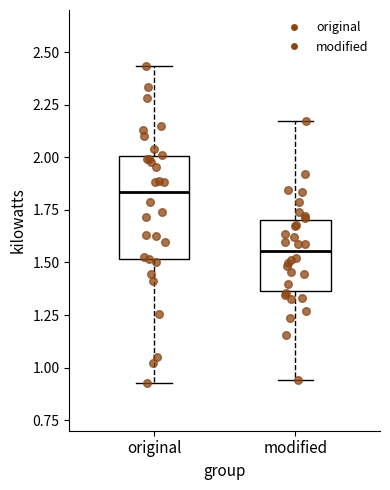

Reading left to right, read every box against the y-axis: the position of its median line, the range the box covers, and the ends of its whiskers. The values are not printed on the chart, so give them approximately, as read against the axis.

original: median 1.85, box 1.50 to 2.00, whiskers 0.95 to 2.45
modified: median 1.55, box 1.35 to 1.70, whiskers 0.95 to 2.15